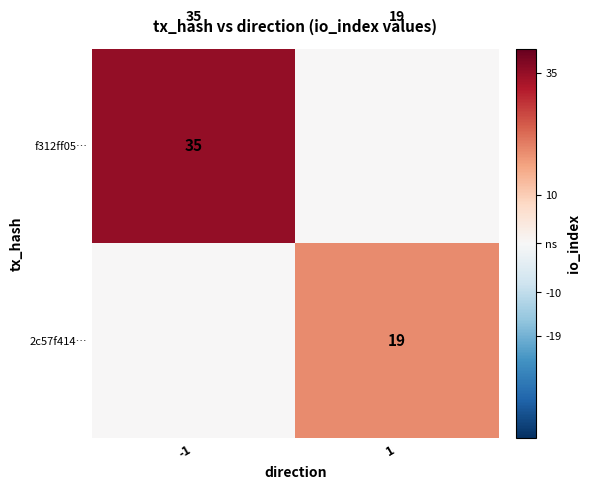

Is it true that f312ff05… equals 19 at 1?

True